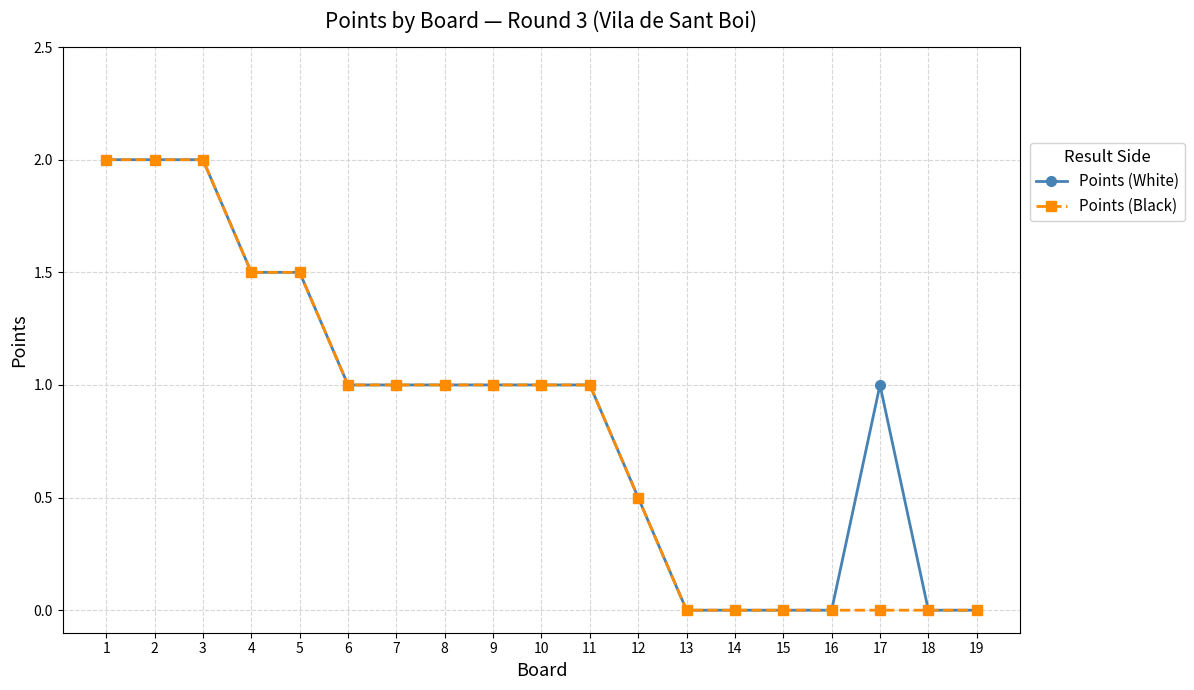

What is the total value across all series at 9?

2.0